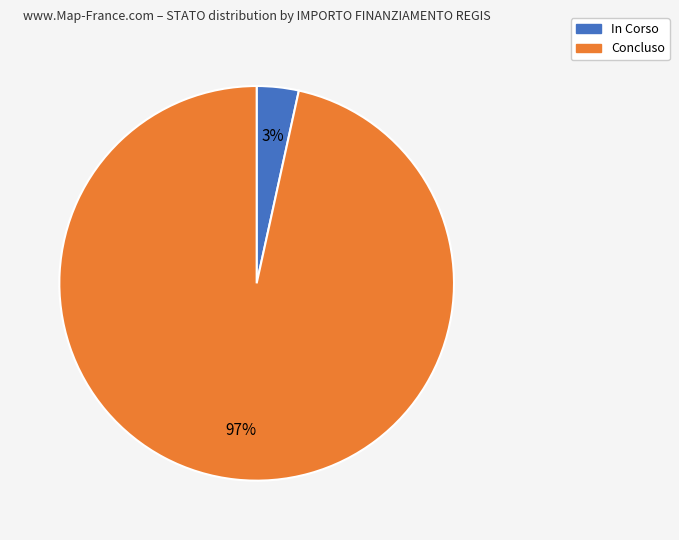

How many segments does this pie chart have?

2